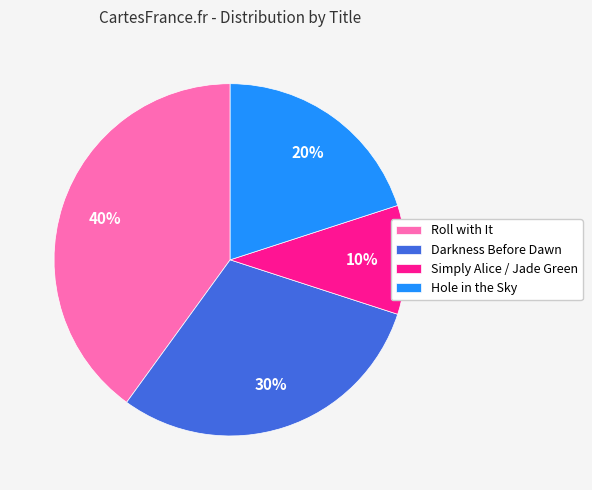

How many segments does this pie chart have?

4